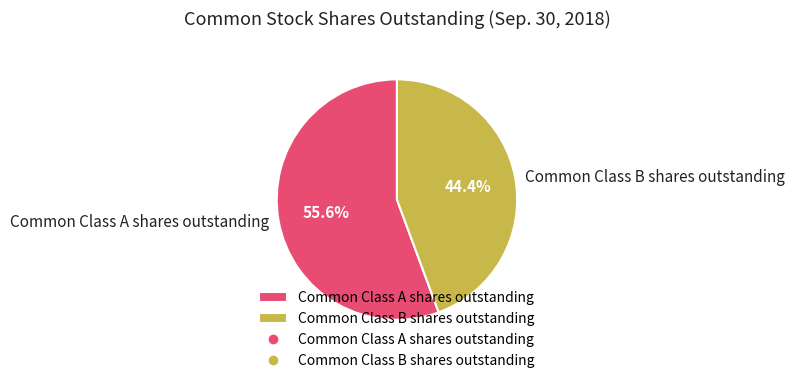

True or false: Common Class B shares outstanding accounts for 52% of the total.

False